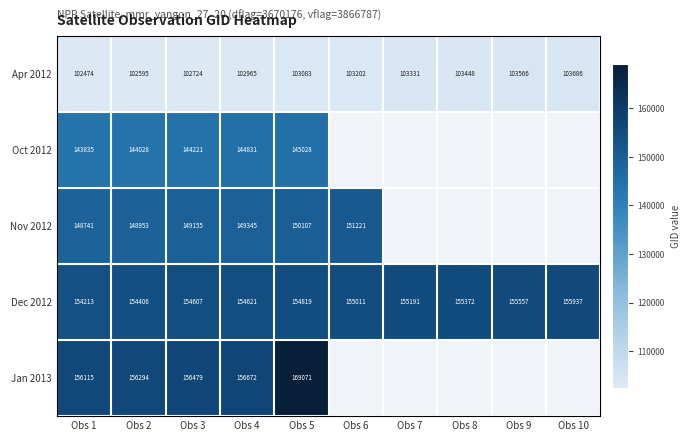

At which category is the sum across all series the highest?

Obs 5